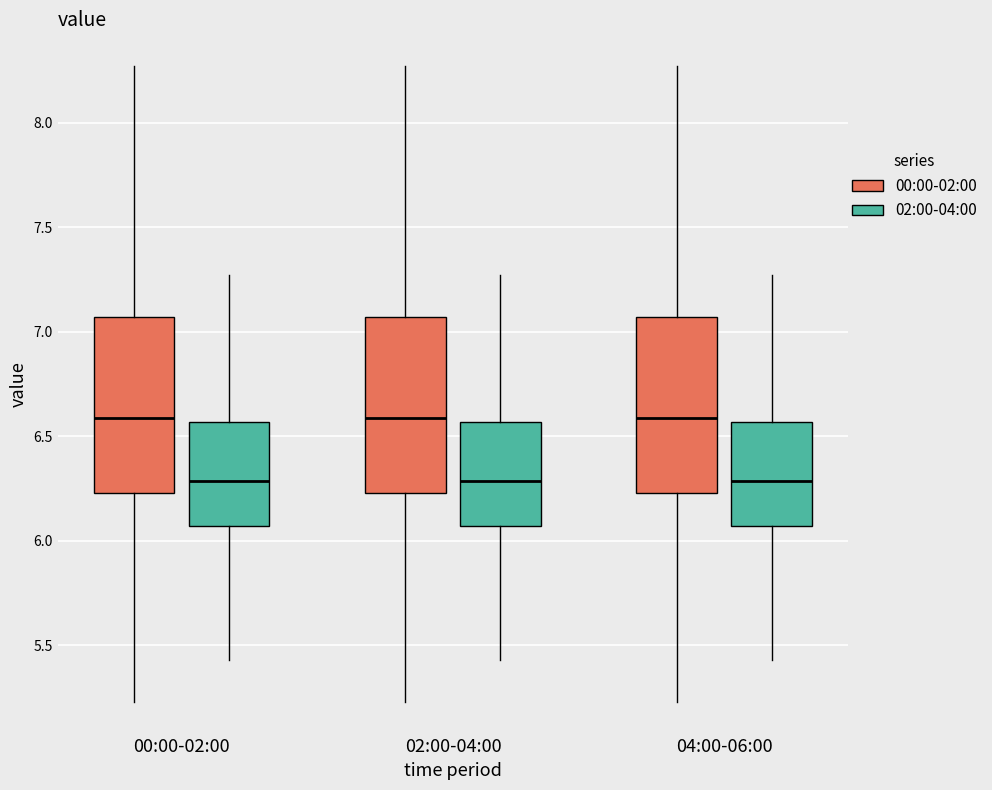

Where does the upper whisker of the box for 02:00-04:00 (02:00-04:00) end on the y-axis? The values are not printed on the chart, so give them approximately, as read against the axis.

7.25